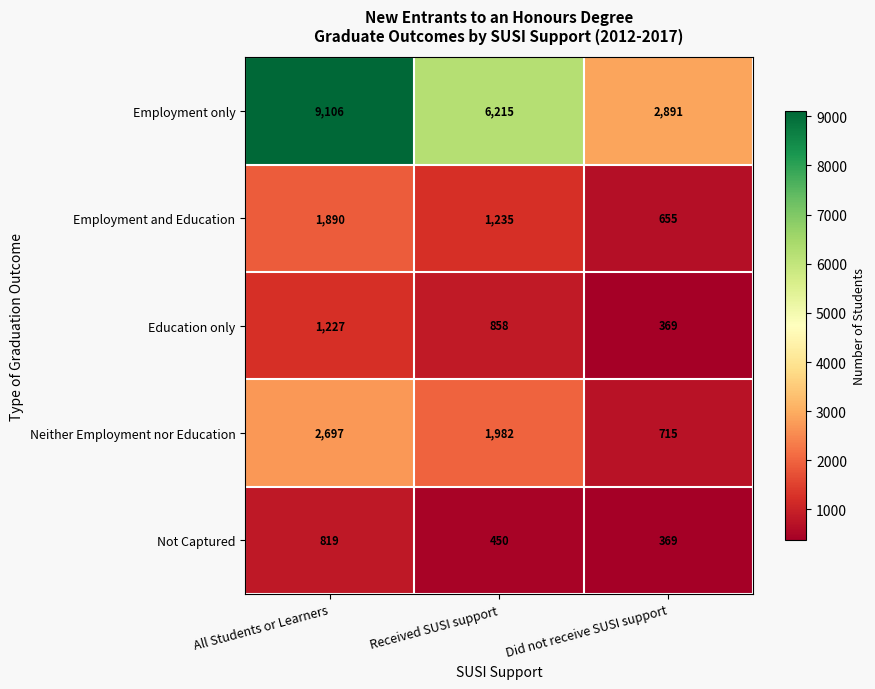

What is the lowest value of the Employment only series?

2891